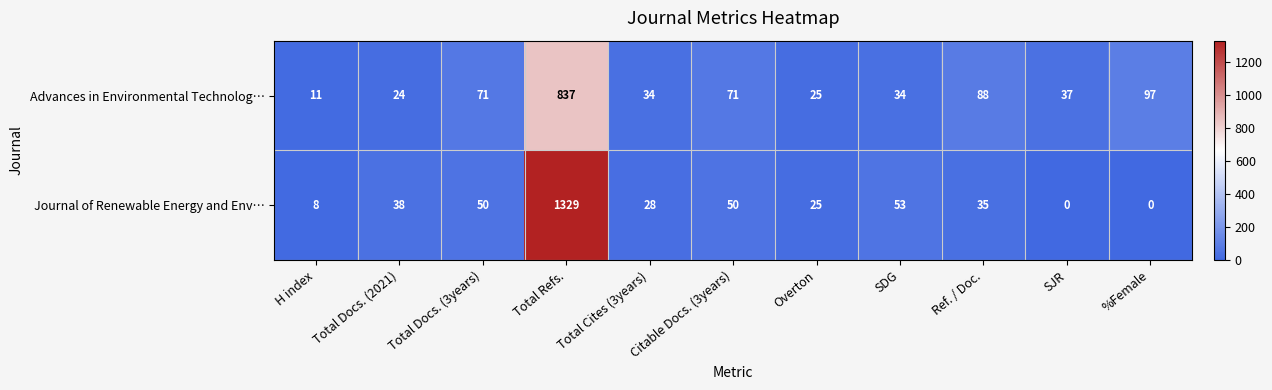

How many positive values does the Journal of Renewable Energy and Env… series have?

9